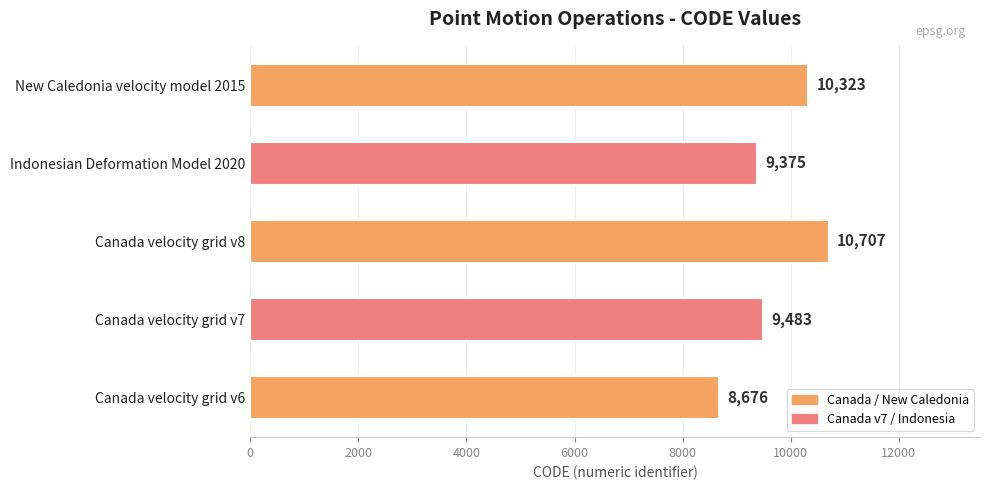

Are the bars horizontal?

Yes